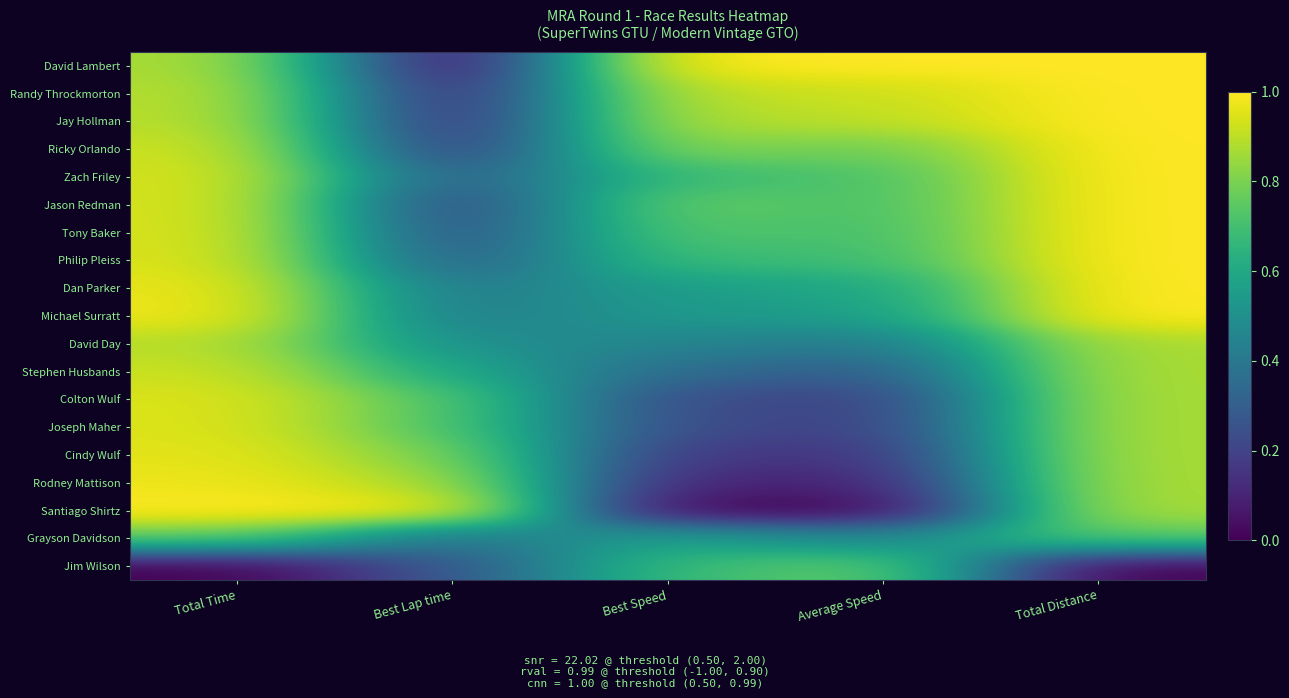

What is the total value across all series at Average Speed?

10.1